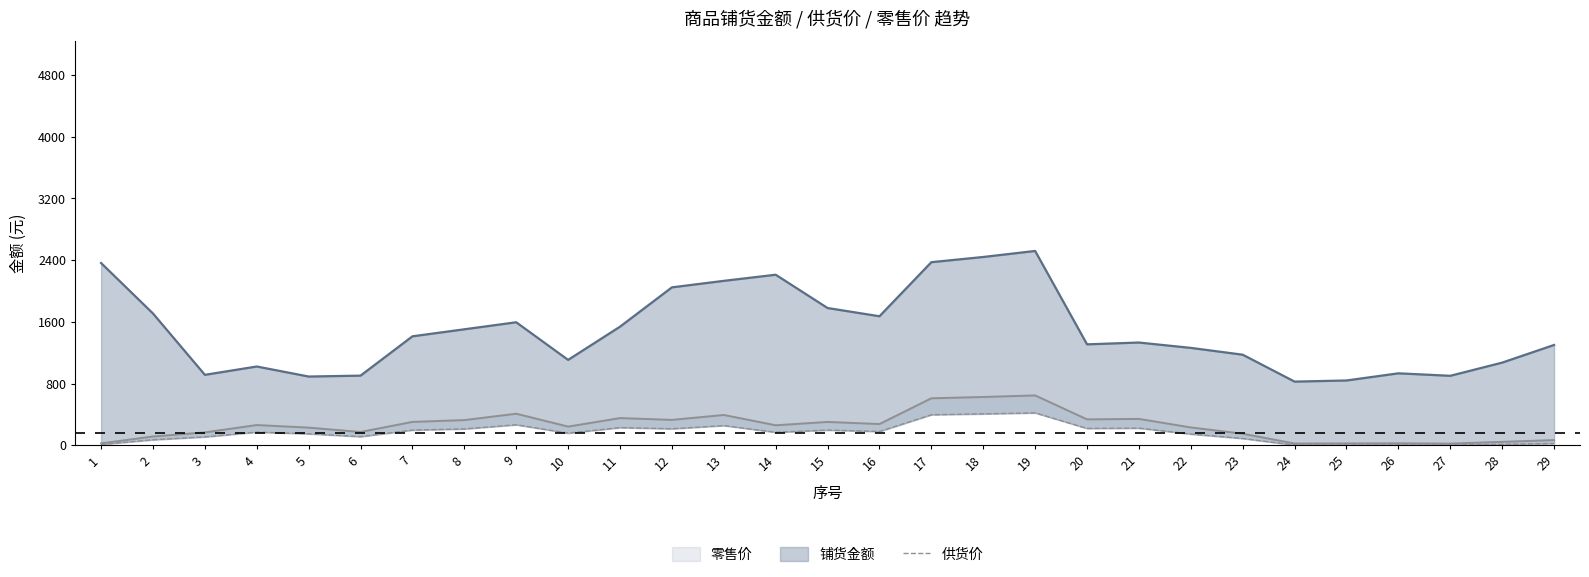

Rank the categories by value from lowest to highest.

24, 25, 26, 27, 1, 28, 29, 2, 23, 3, 6, 22, 5, 10, 14, 4, 16, 15, 7, 8, 12, 20, 21, 11, 13, 9, 17, 18, 19